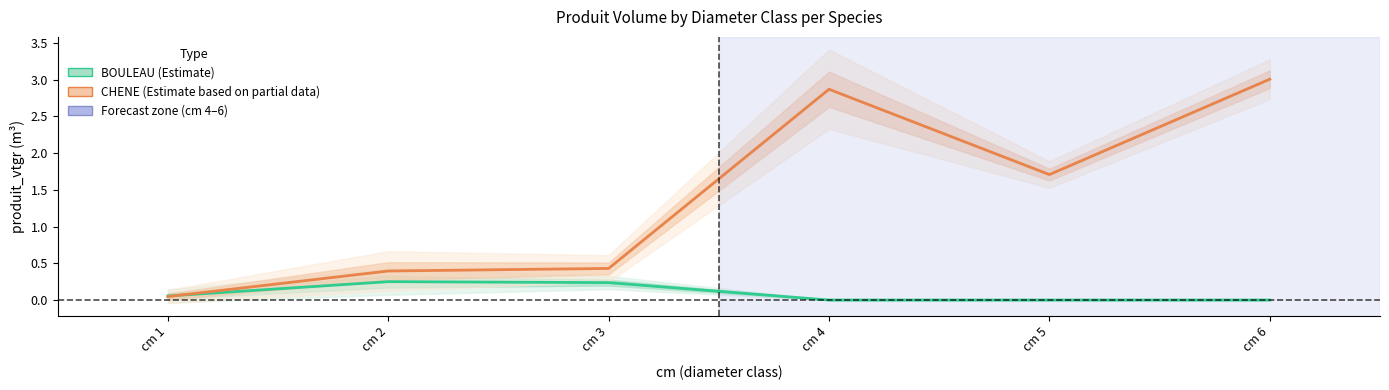

Where is the first local minimum for CHENE (Estimate based on partial data)?

cm 5